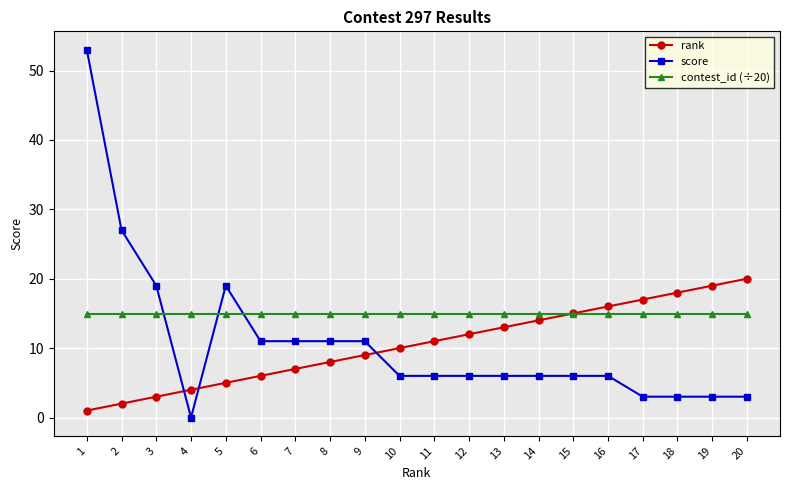

True or false: rank has a value of 4.0 at 4.

True